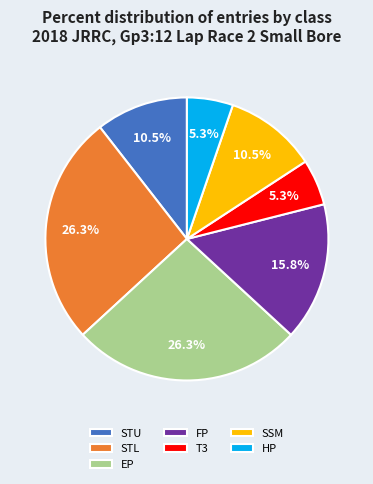

Count the number of slices in the pie.

7